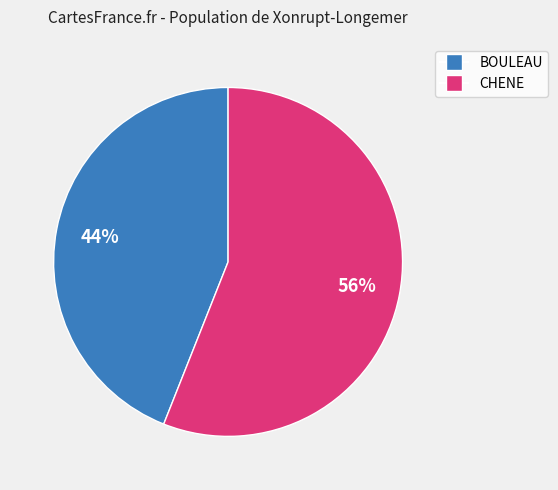

Does any single category account for the majority?

Yes